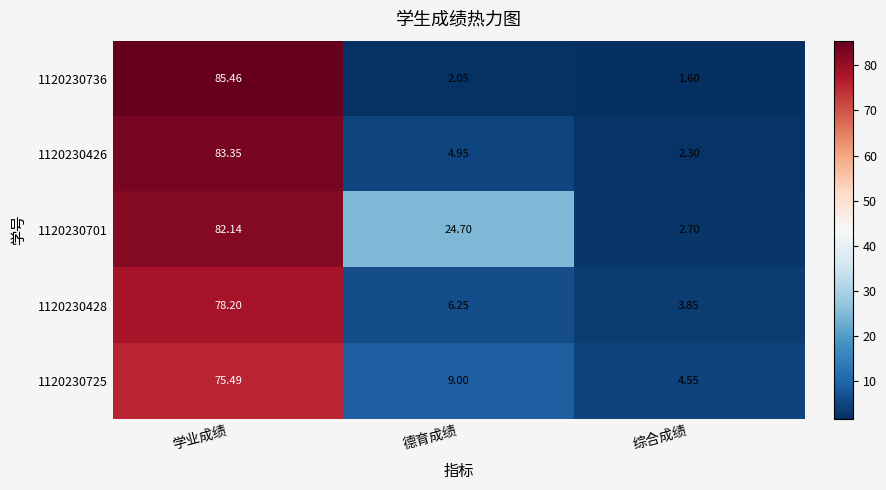

Is the value of 1120230736 at 德育成绩 greater than the value of 1120230428 at 德育成绩?

No